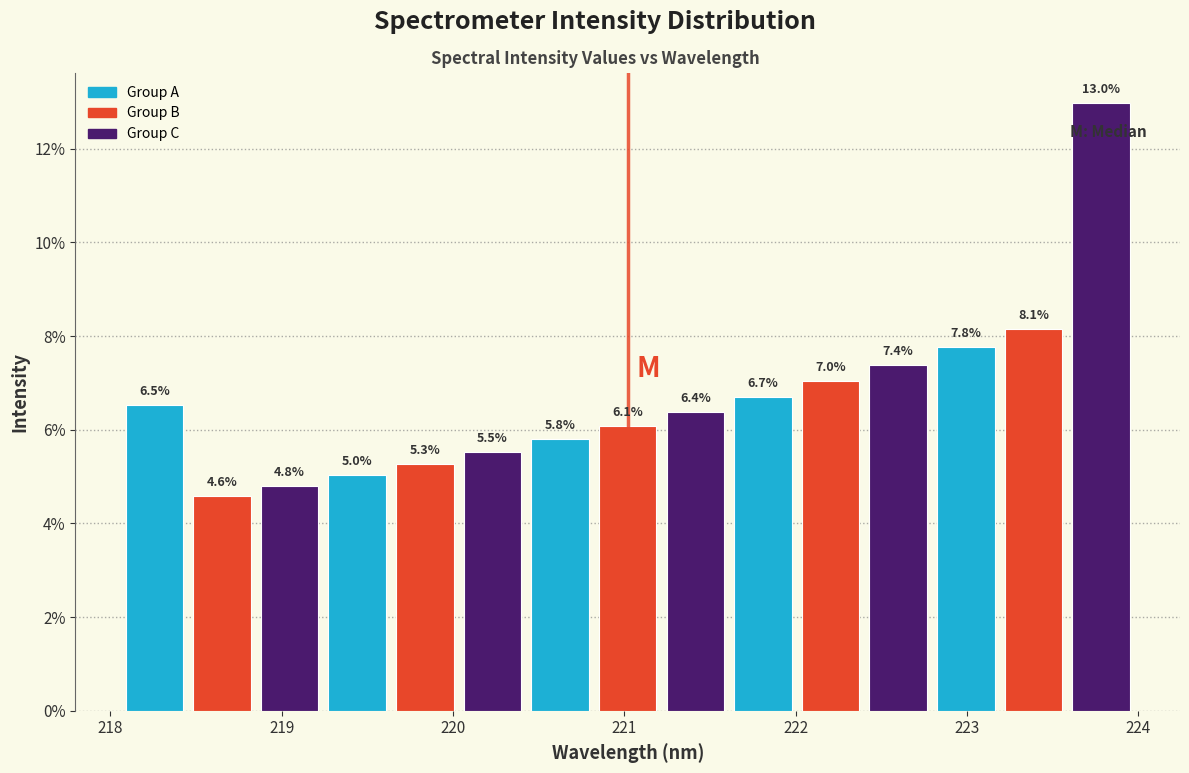

Read against the x-axis, roughly where is the centre of the tallest bar?

223.8